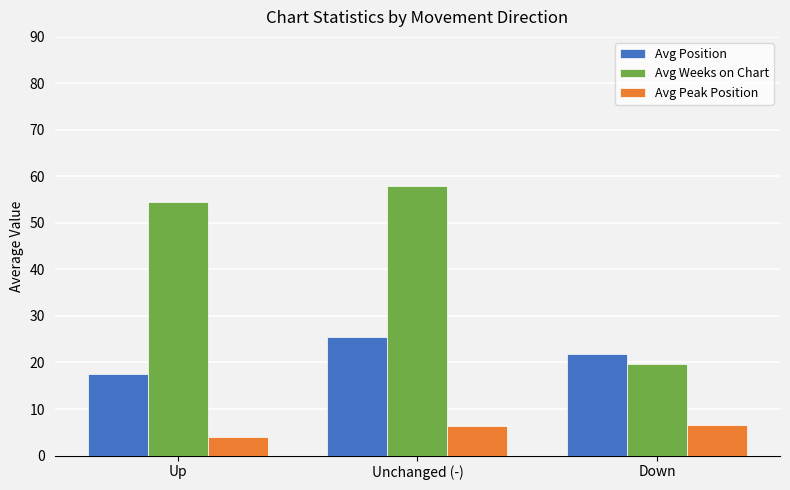

Where does the Avg Position series first go above 21?

Unchanged (-)